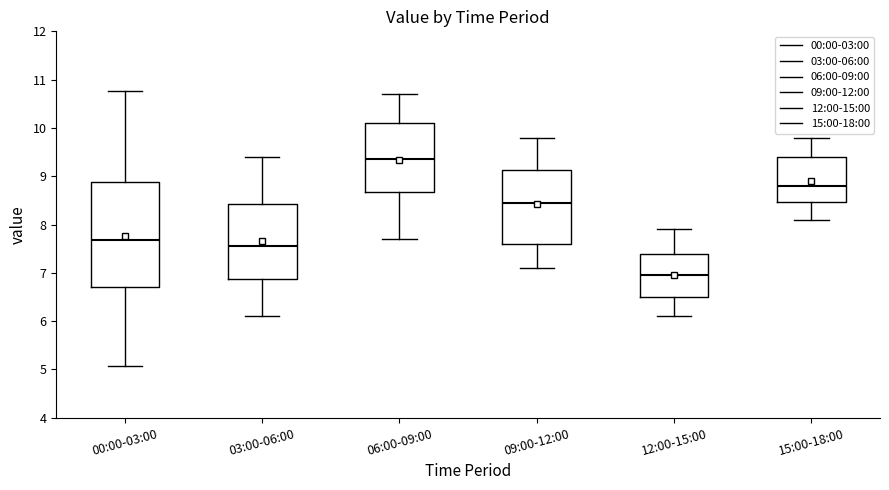

Which box's median line is the highest?

06:00-09:00